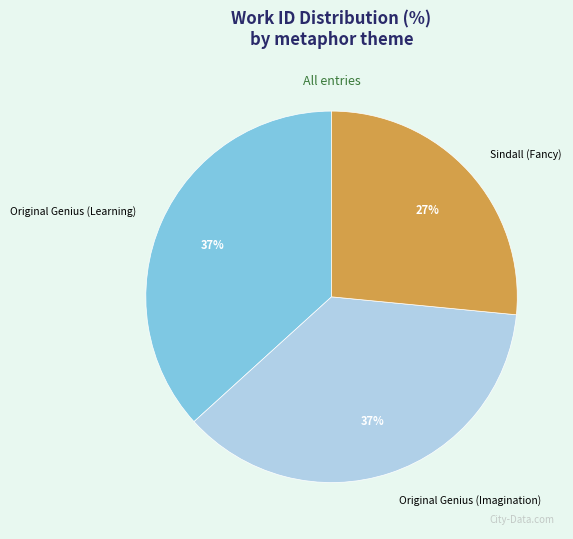

Does Original Genius (Imagination) account for over 50% of the chart?

No